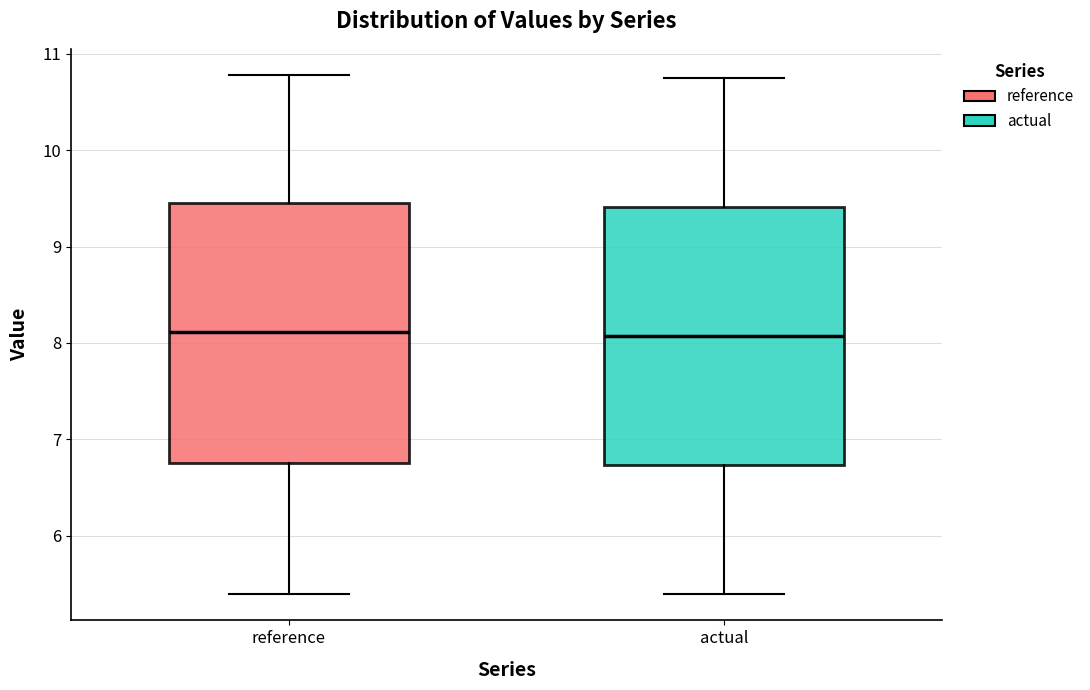

Reading left to right, transcribe this box plot: for each box, give where its median line is, the range the box spans, and where its two whiskers end, as read against the y-axis. The values are not printed on the chart, so give them approximately, as read against the axis.

reference: median 8.1, box 6.8 to 9.5, whiskers 5.4 to 10.8
actual: median 8.1, box 6.7 to 9.4, whiskers 5.4 to 10.7